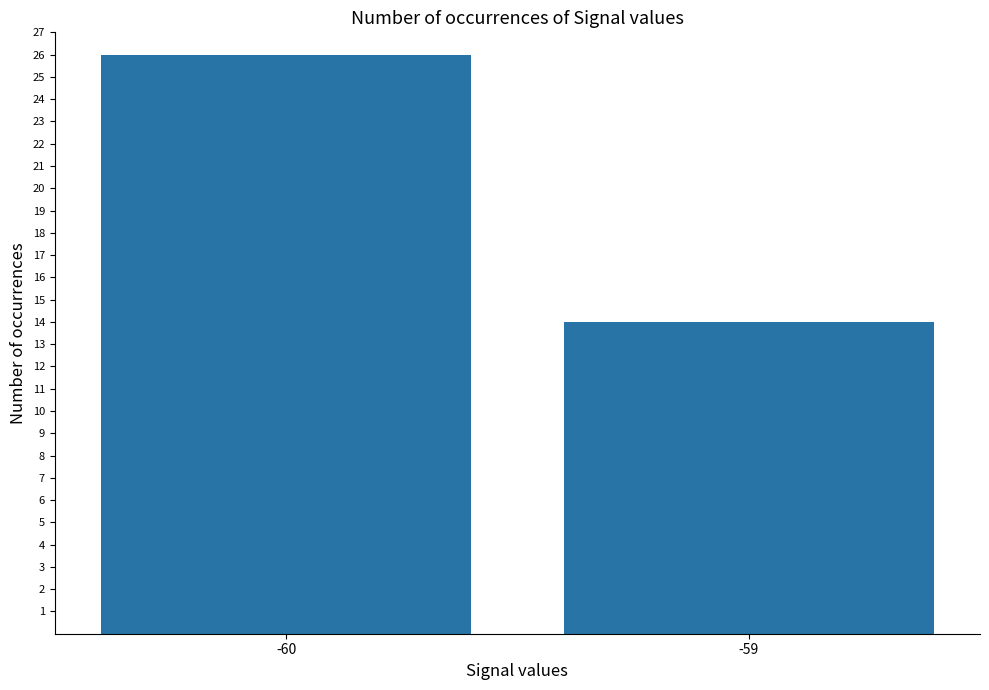

The chart shows a value of 40 at -60. True or false?

False